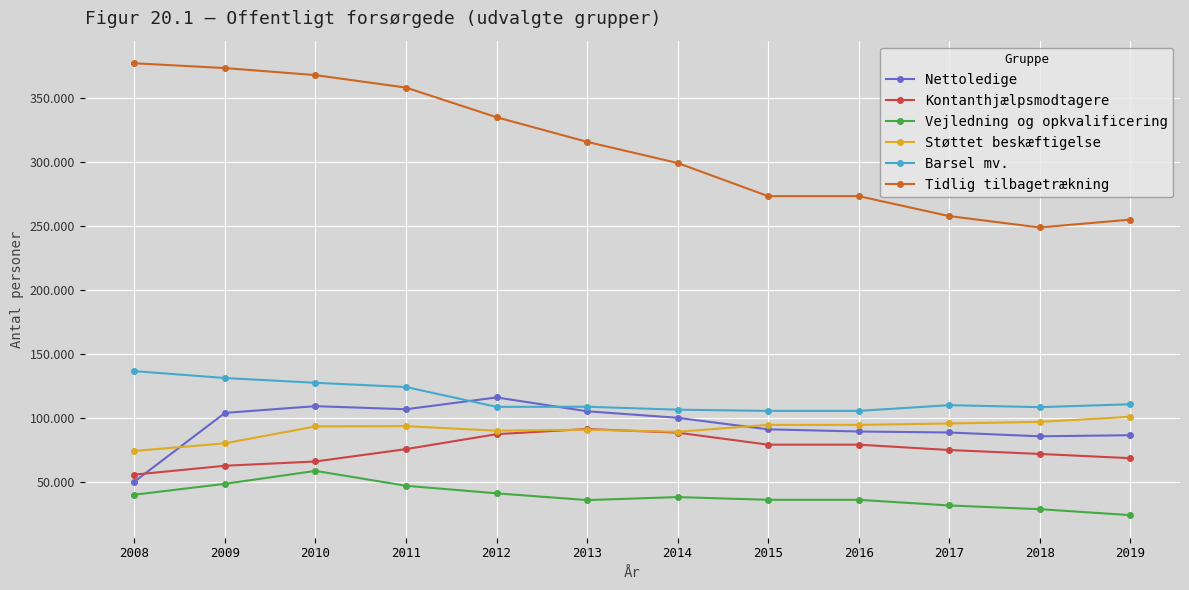

What are all the series names shown in the legend?

Nettoledige, Kontanthjælpsmodtagere, Vejledning og opkvalificering, Støttet beskæftigelse, Barsel mv., Tidlig tilbagetrækning